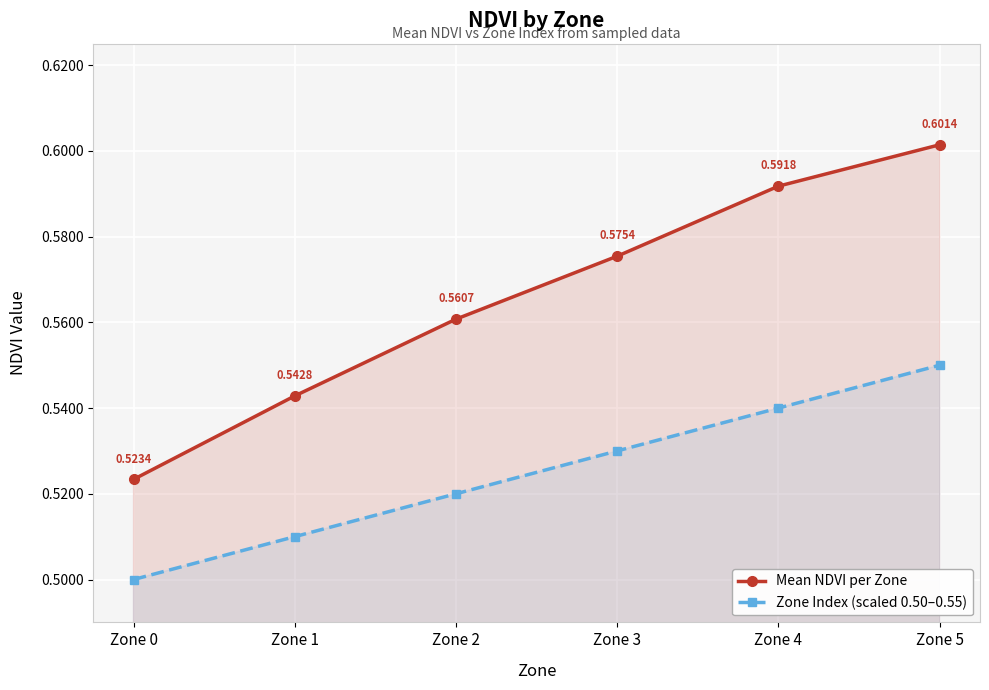

Reading left to right, what are all the values shown in this chart?

Mean NDVI per Zone: 0.5	0.5	0.6	0.6	0.6	0.6
Zone Index (scaled 0.50–0.55): 0.5	0.5	0.5	0.5	0.5	0.6